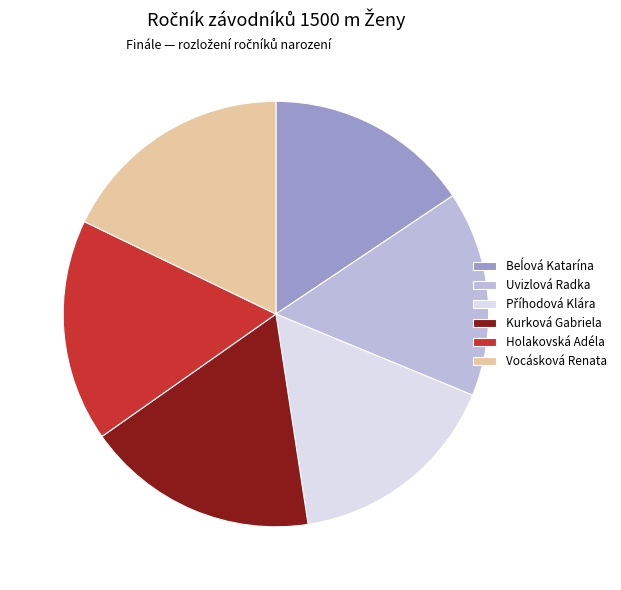

Does Vocásková Renata represent more than half of the total?

No